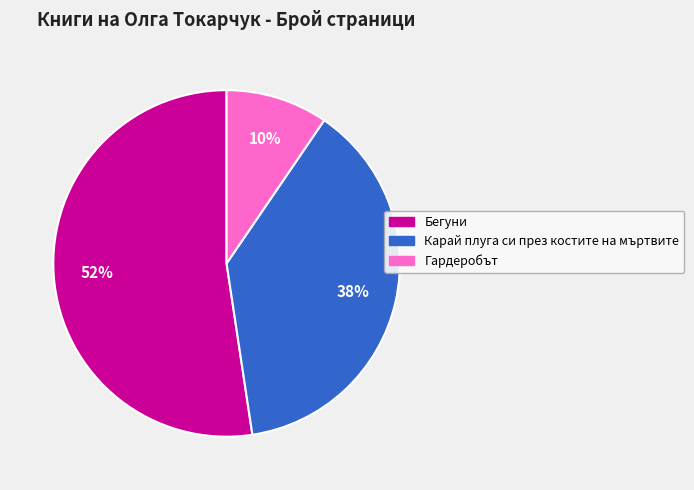

True or false: Бегуни accounts for 40% of the total.

False